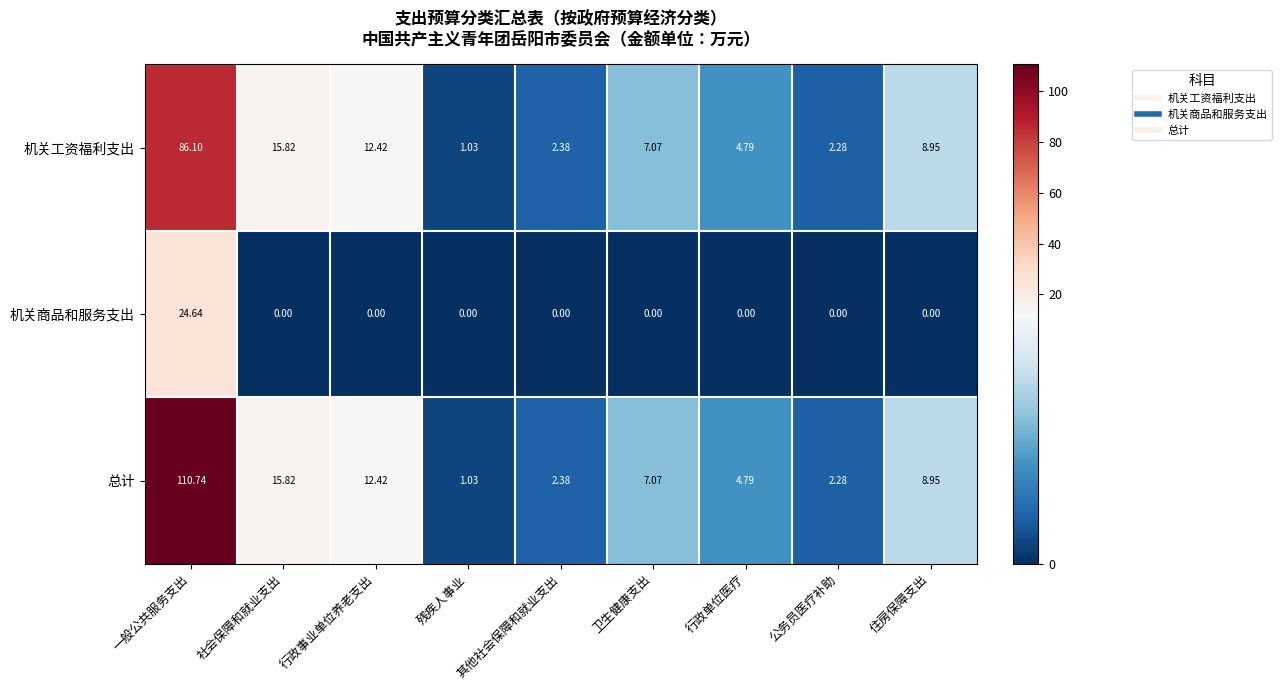

At which category is the sum across all series the highest?

一般公共服务支出